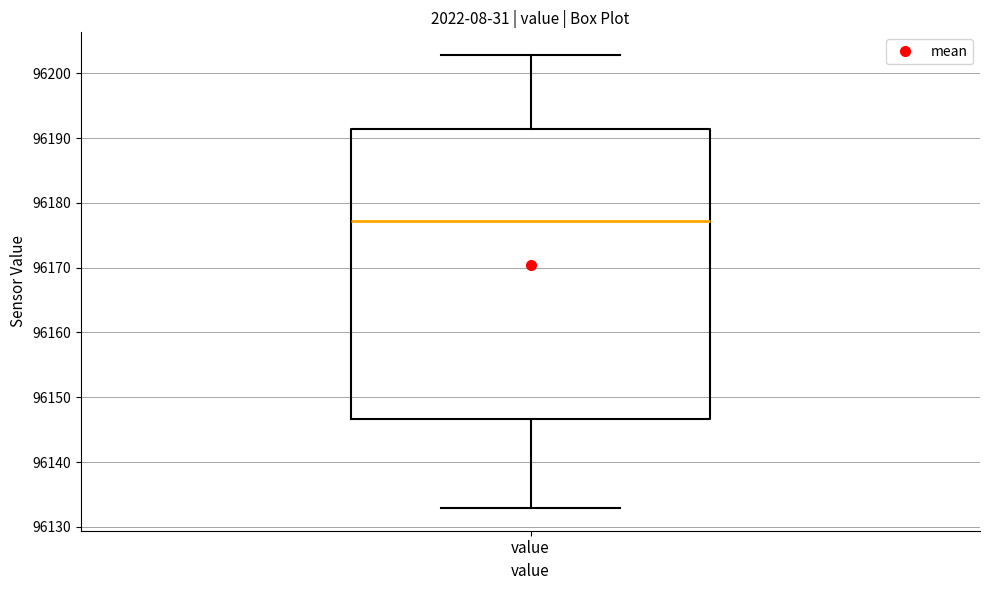

Read this box plot against the y-axis: the position of the median line, the range covered by the box, and the ends of both whiskers. The values are not printed on the chart, so give them approximately, as read against the axis.

median 96177, box 96147 to 96191, whiskers 96133 to 96203